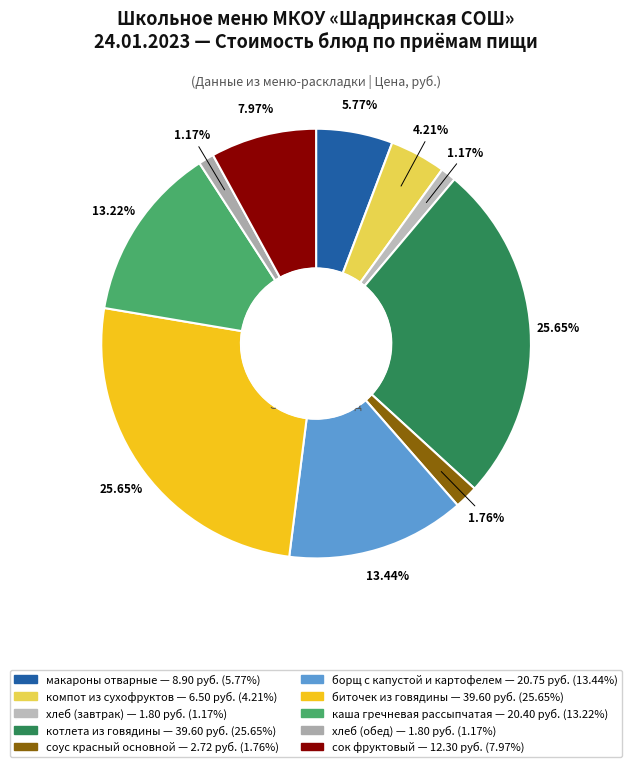

The биточек из говядины slice represents 26% of the pie. True or false?

True